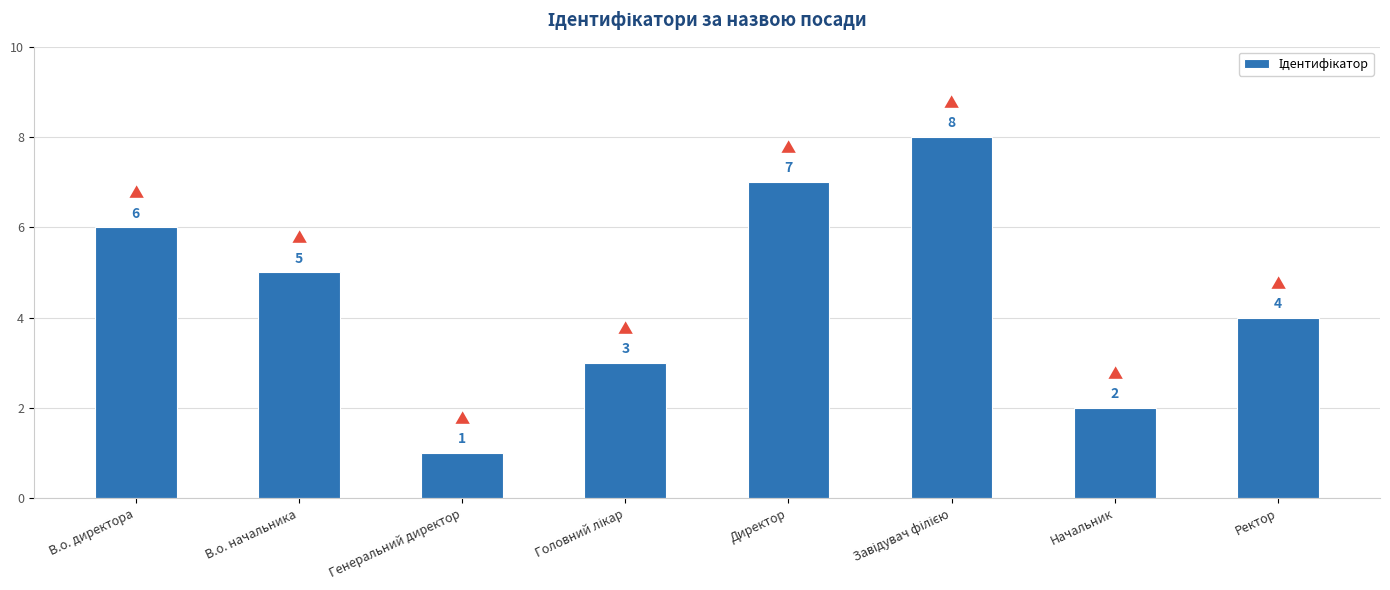

Does the chart contain any negative values?

No